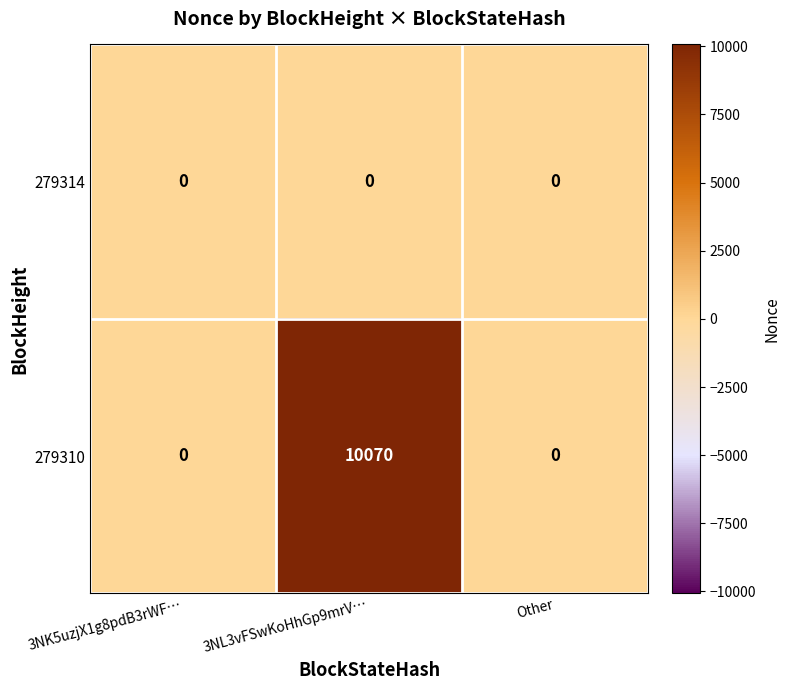

Is it true that 279310 equals 0 at Other?

True